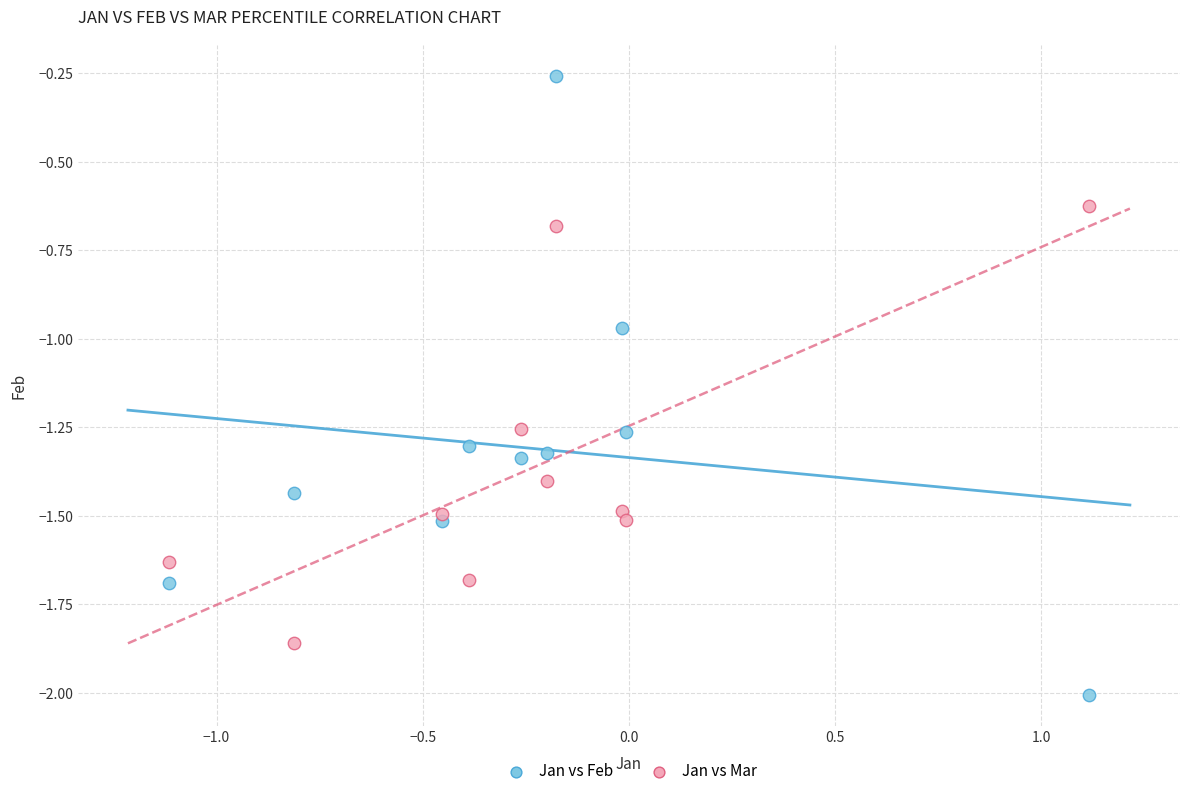

Which series contains the highest Y value?

Jan vs Feb